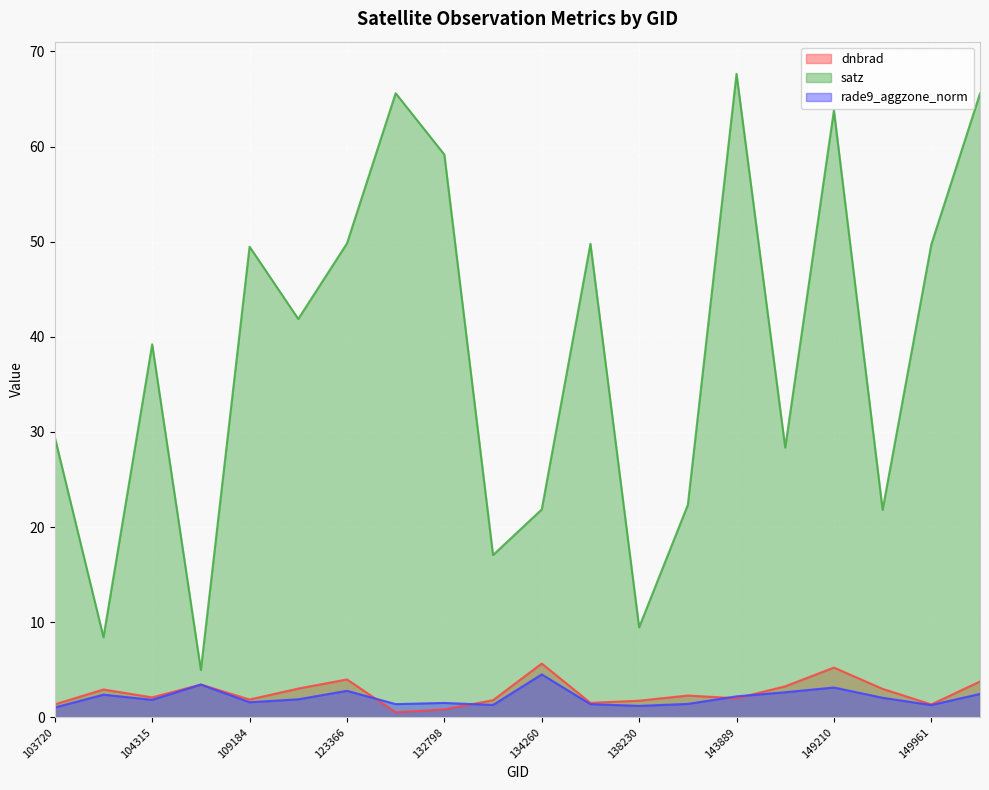

What is the approximate value of dnbrad at 132798?

0.8